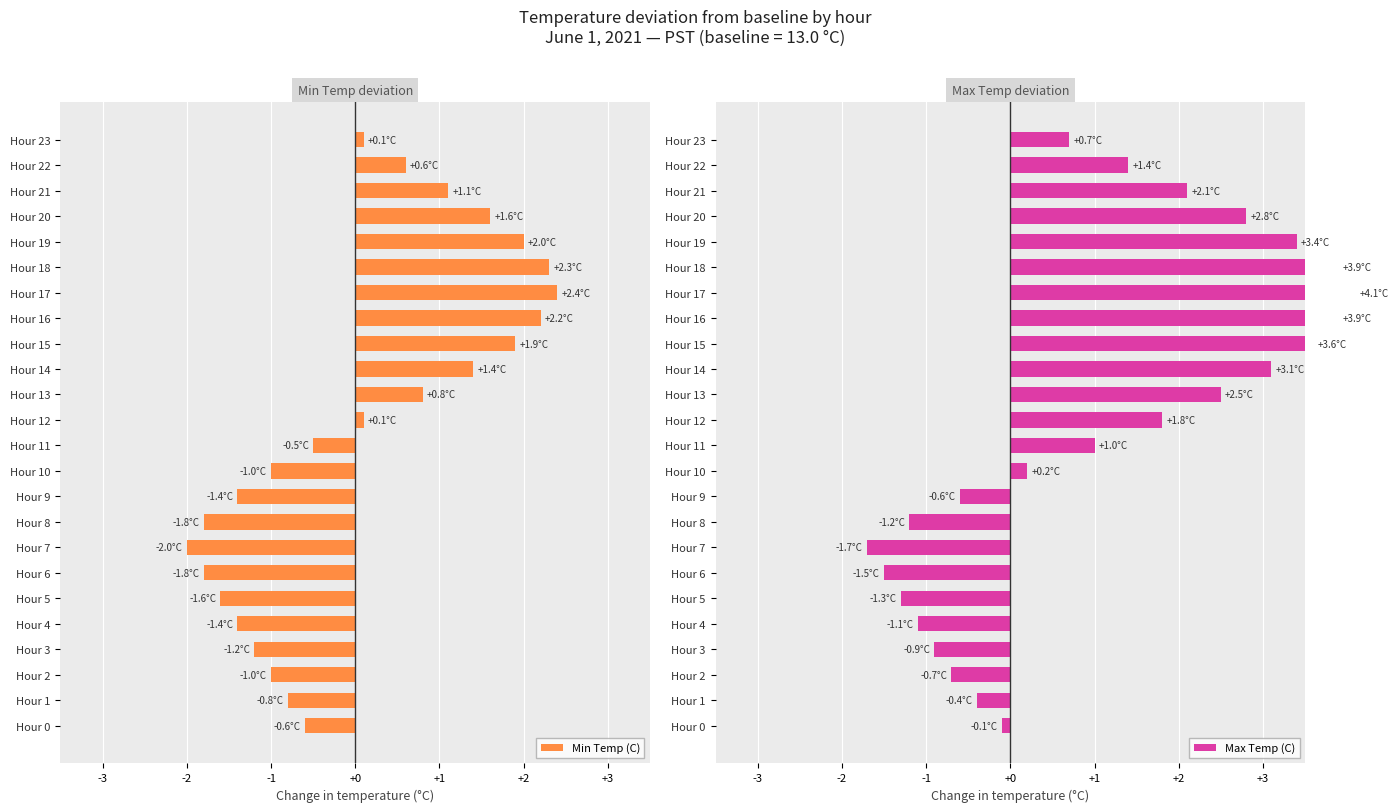

What is the maximum value shown in the chart?

4.1